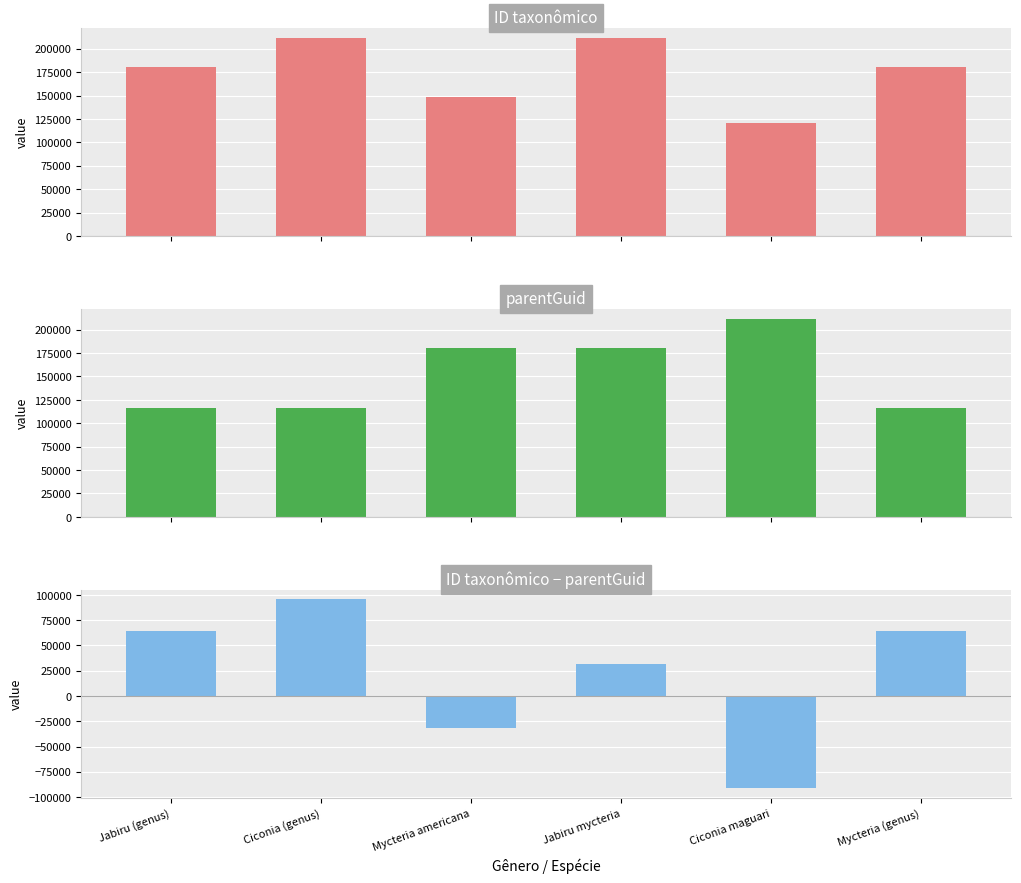

Reading right to left, transcribe all the data shown in this chart.

ID taxonômico: 180210	120286	211716	148869	211714	180209
parentGuid: 115880	211714	180209	180210	115880	115880
ID taxonômico − parentGuid: 64330	-91428	31507	-31341	95834	64329